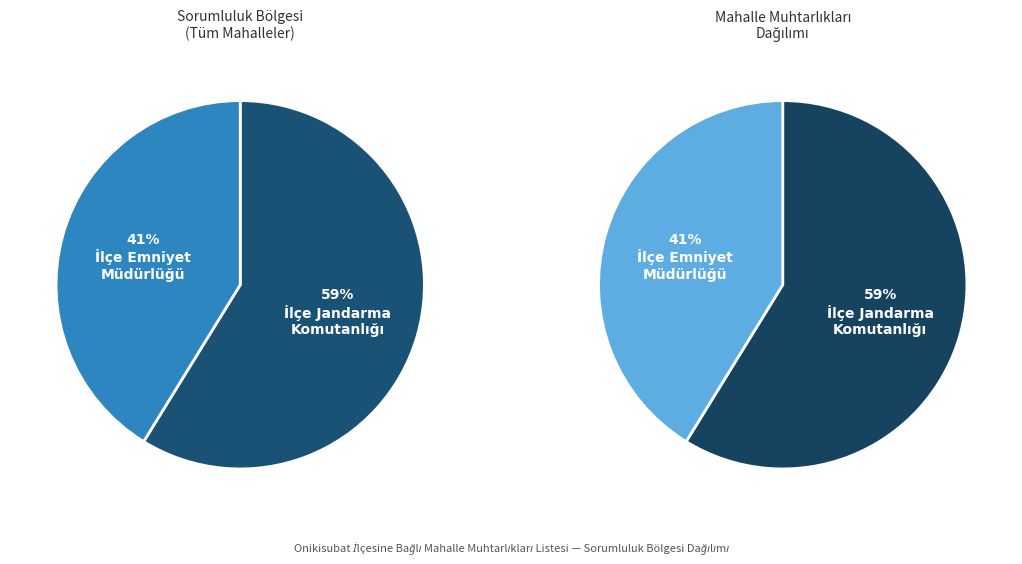

What percentage is the İlçe Jandarma Komutanlığı slice, to the nearest percent?

59%